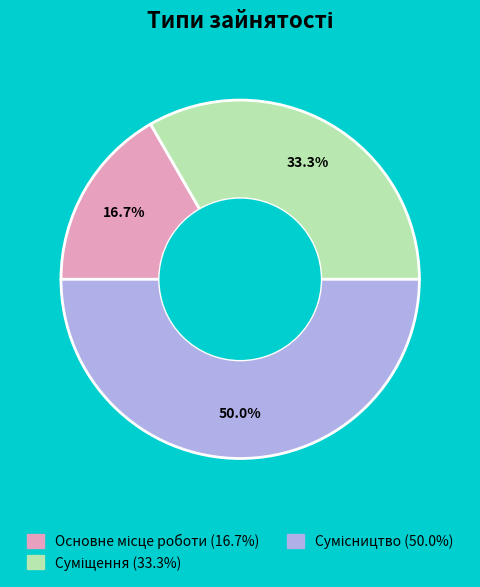

How many slices are in this pie chart?

3